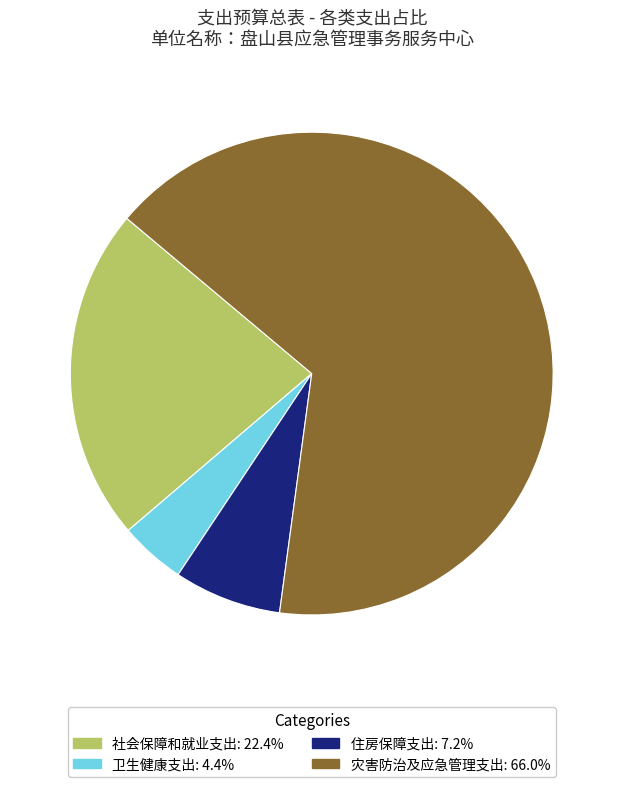

Is 灾害防治及应急管理支出 the majority of the pie?

Yes